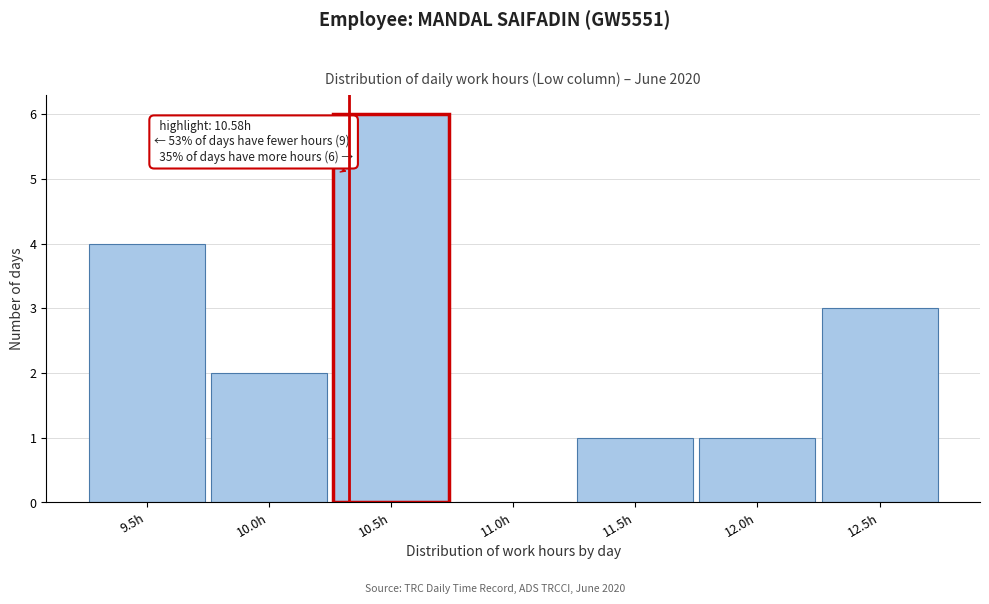

Reading left to right, transcribe all the data shown in this chart.

9.5h=4	10.0h=2	10.5h=6	11.0h=0	11.5h=1	12.0h=1	12.5h=3